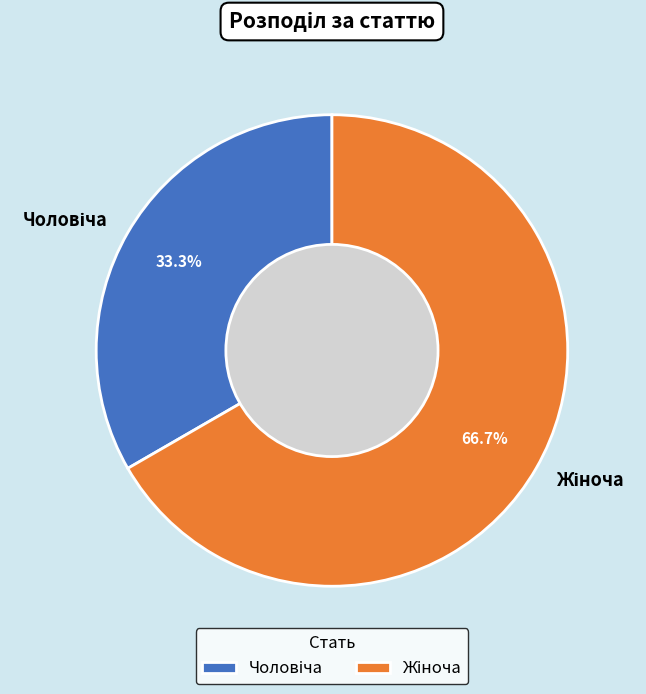

Is there a majority slice in this chart?

Yes